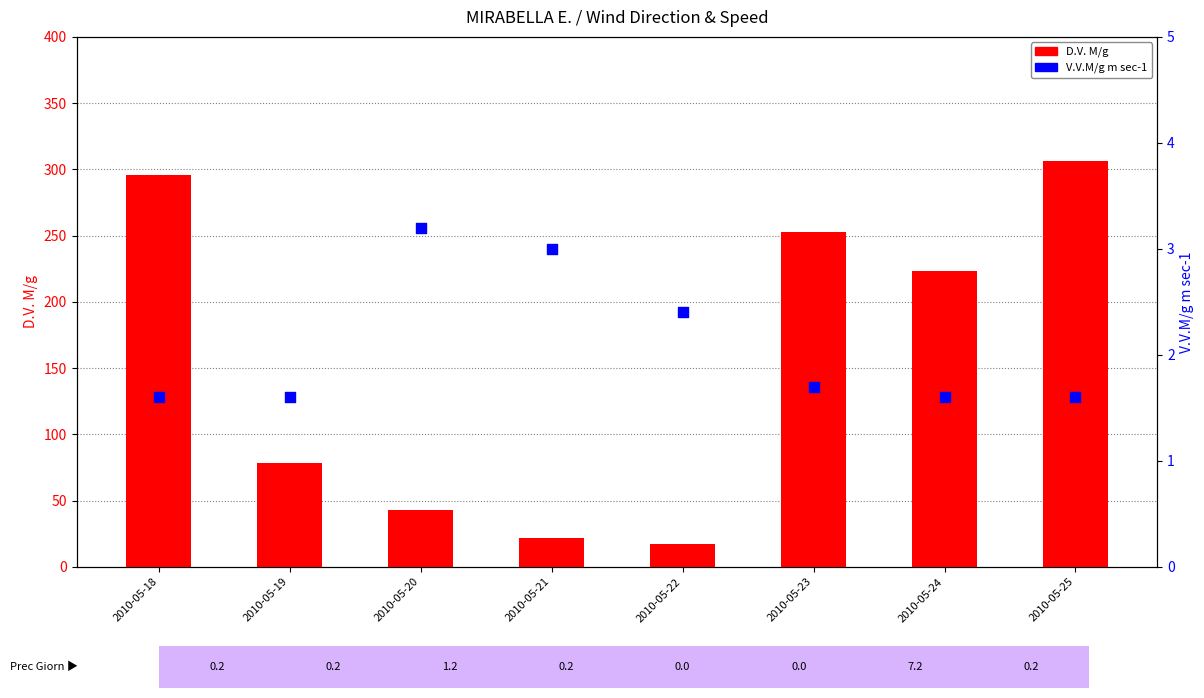

At how many categories does at least one series exceed 286?

2